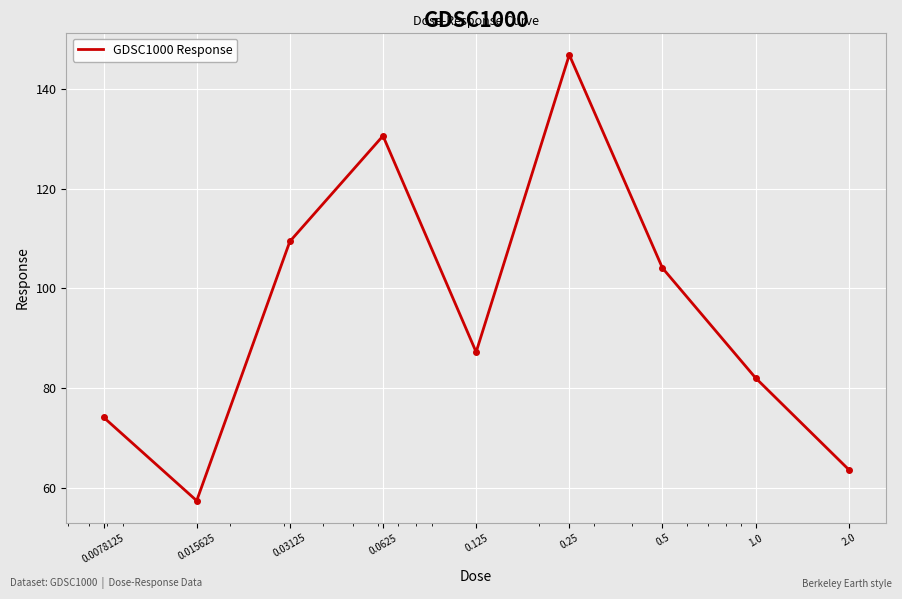

What is the difference between the maximum and minimum values?

89.4